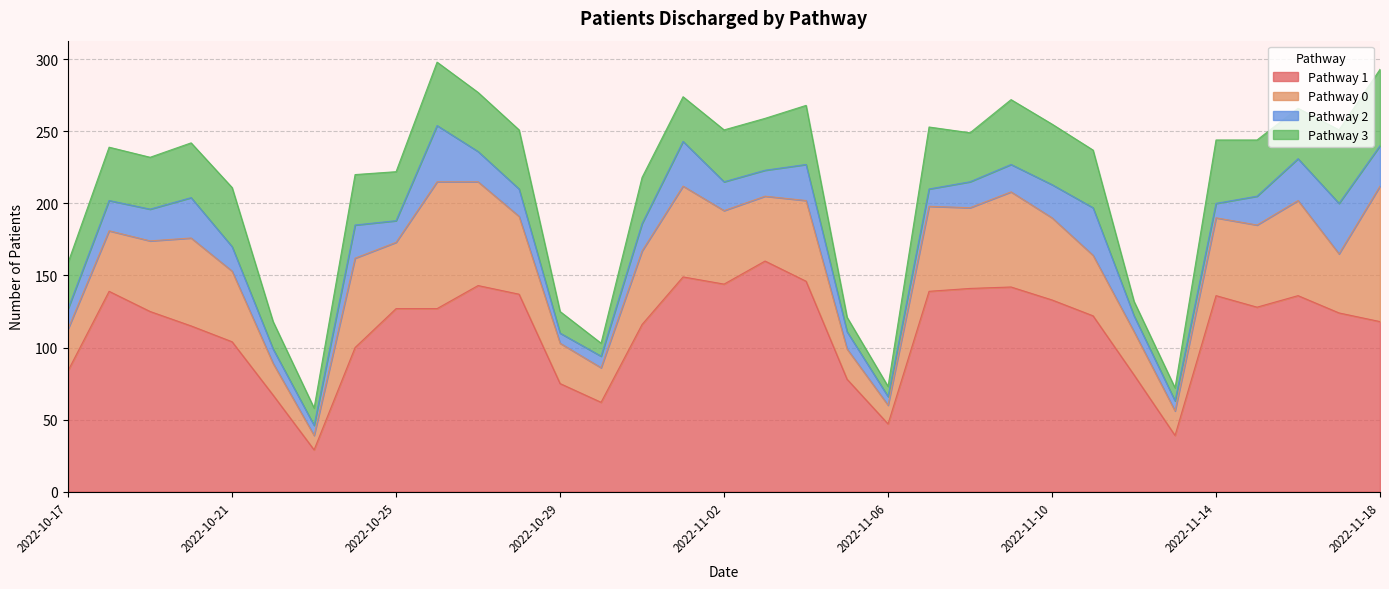

The Pathway 0 series shows 57 at 2022-11-10. True or false?

True